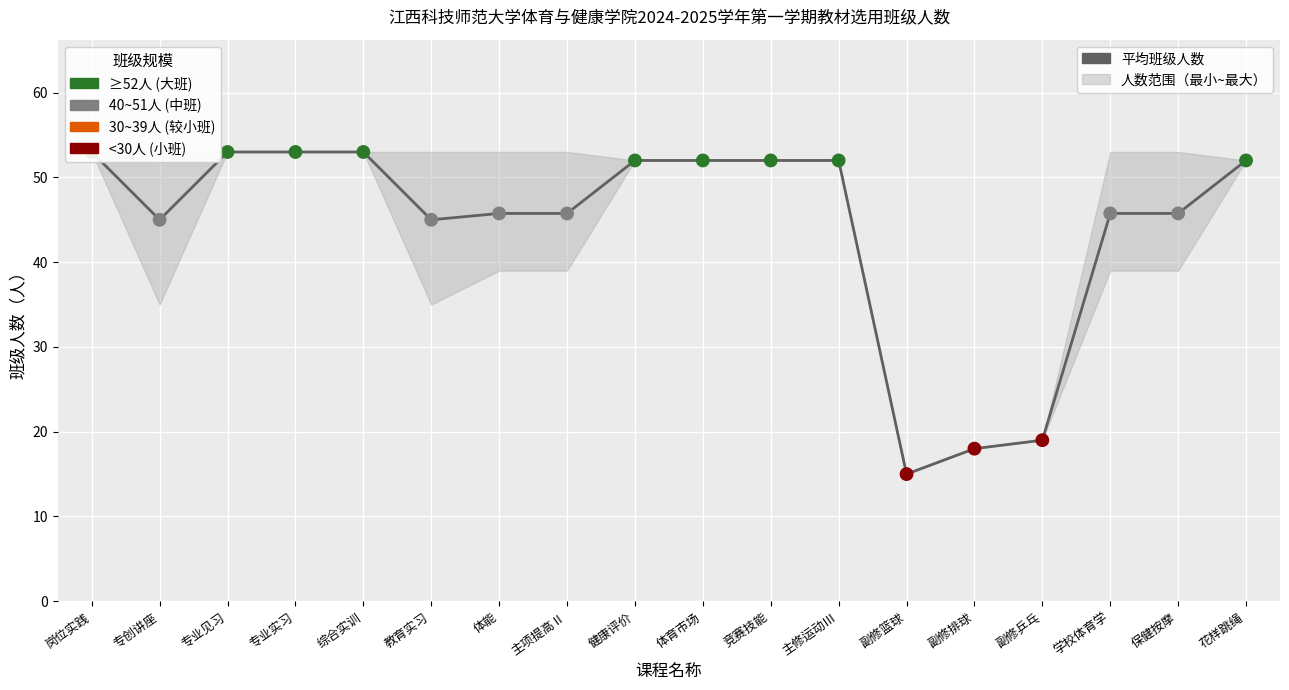

Which has a higher value, 体育市场 or 教育实习?

体育市场